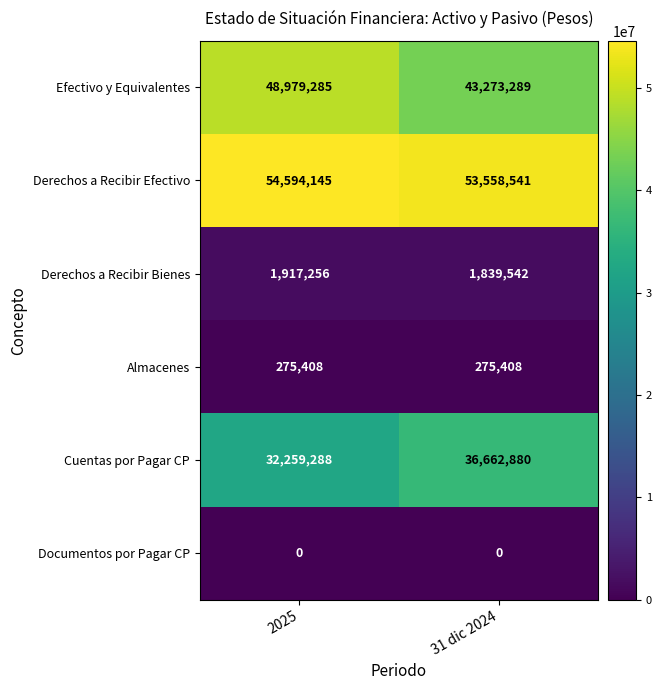

Rank the series by their maximum value, from lowest to highest.

Documentos por Pagar CP, Almacenes, Derechos a Recibir Bienes, Cuentas por Pagar CP, Efectivo y Equivalentes, Derechos a Recibir Efectivo